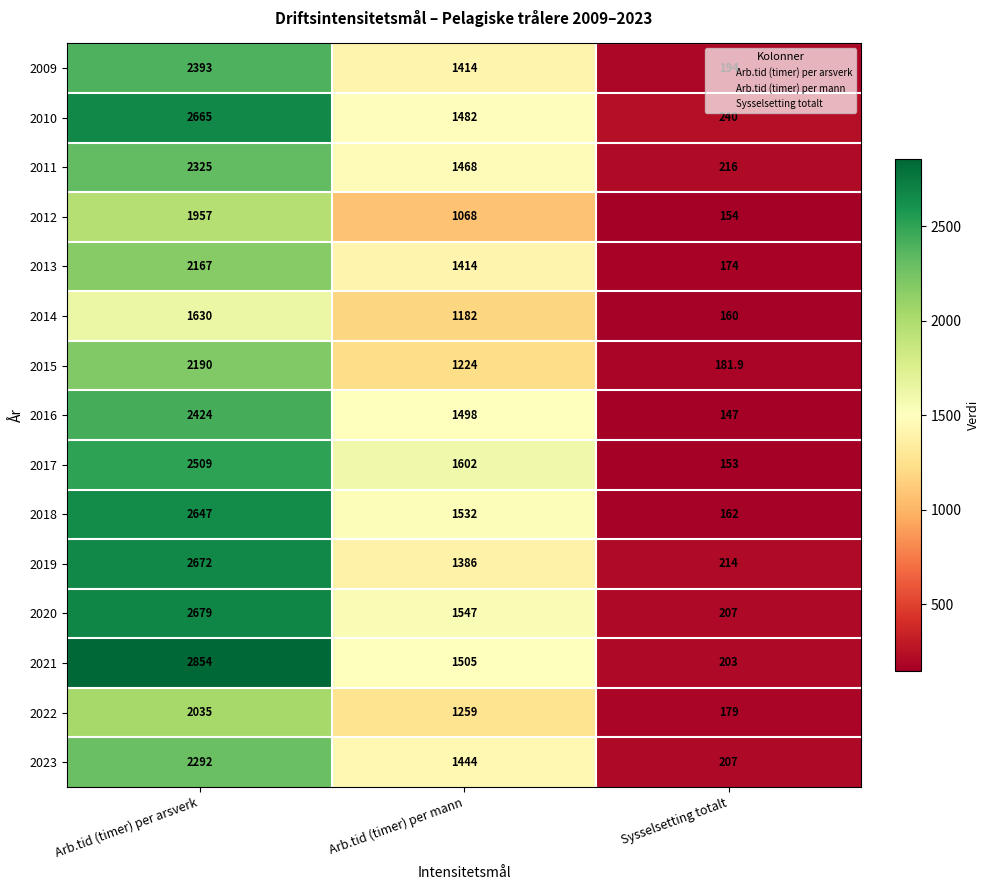

What is the maximum value shown in the chart?

2854.0